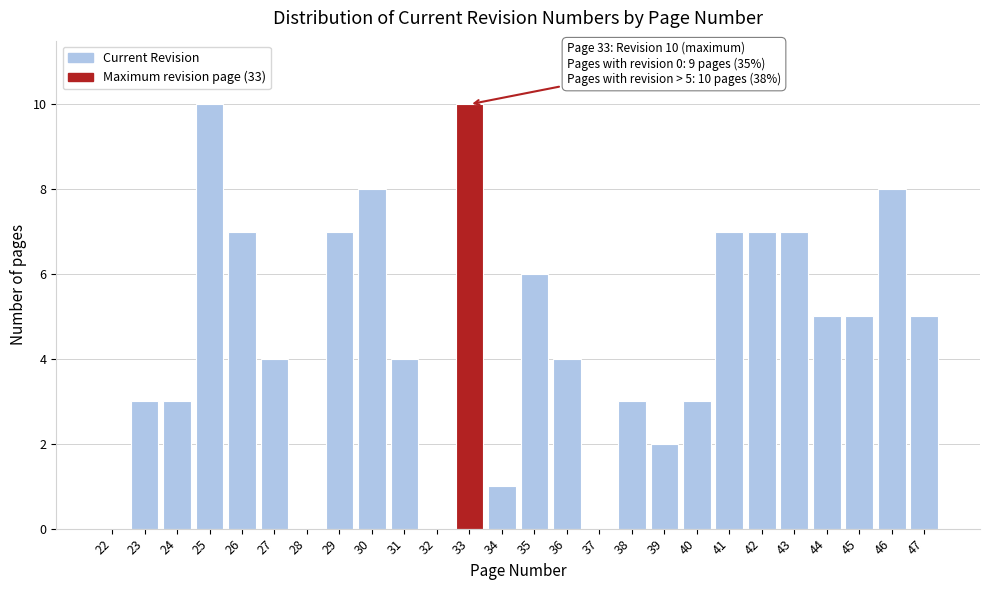

Reading left to right, extract all data points from this chart.

22=0	23=3	24=3	25=10	26=7	27=4	28=0	29=7	30=8	31=4	32=0	33=10	34=1	35=6	36=4	37=0	38=3	39=2	40=3	41=7	42=7	43=7	44=5	45=5	46=8	47=5